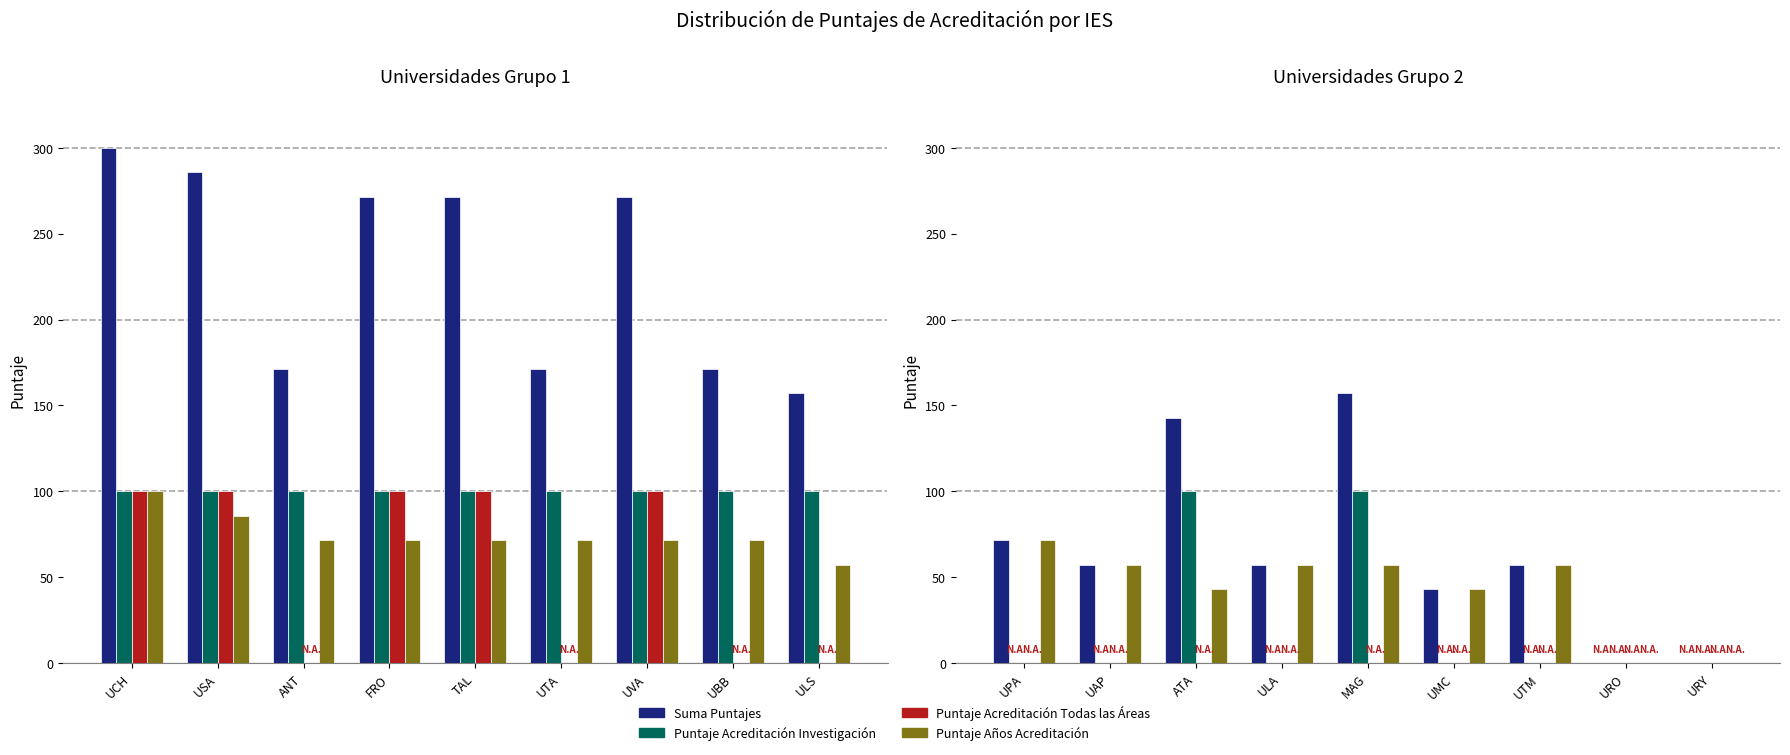

Which category has the lowest value in the Puntaje Acreditación Investigación series?

UPA